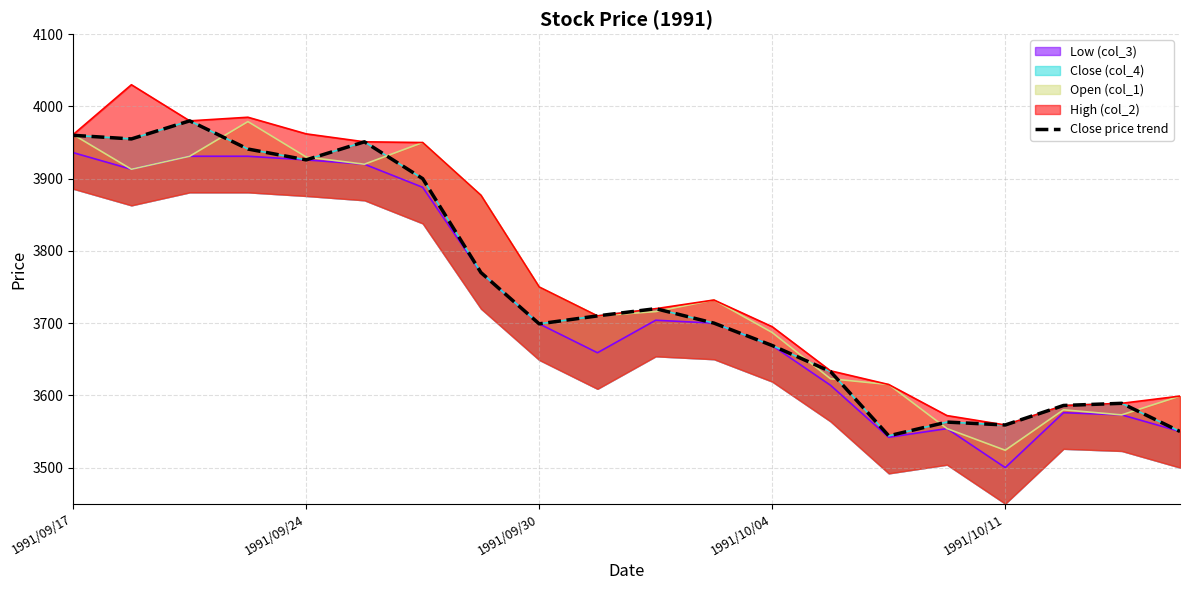

What is the sum of all values?

74905